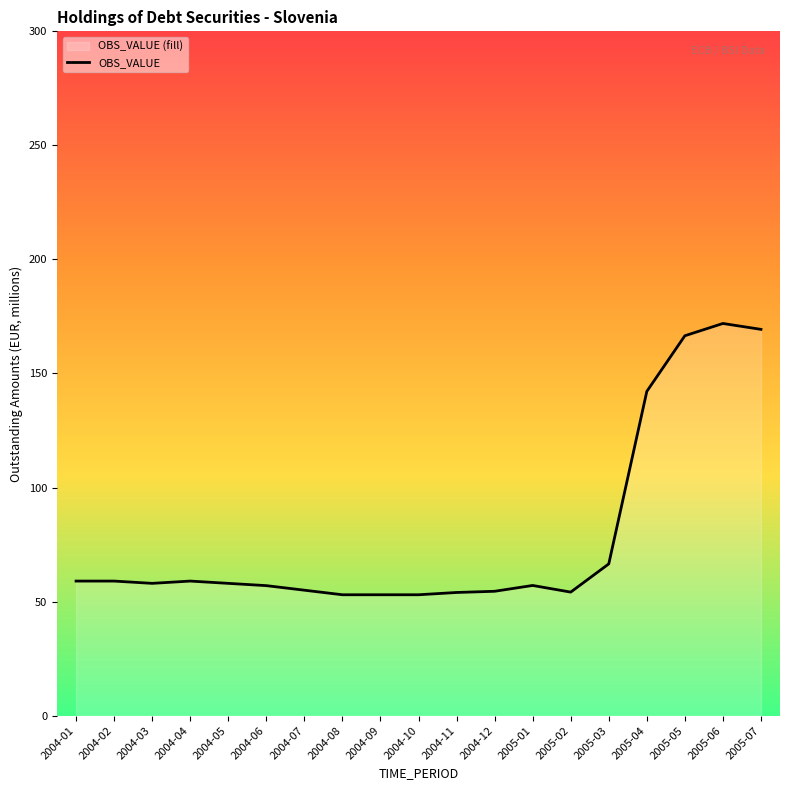

How many interior local valleys (lower than both neighbors) does the data have?

2